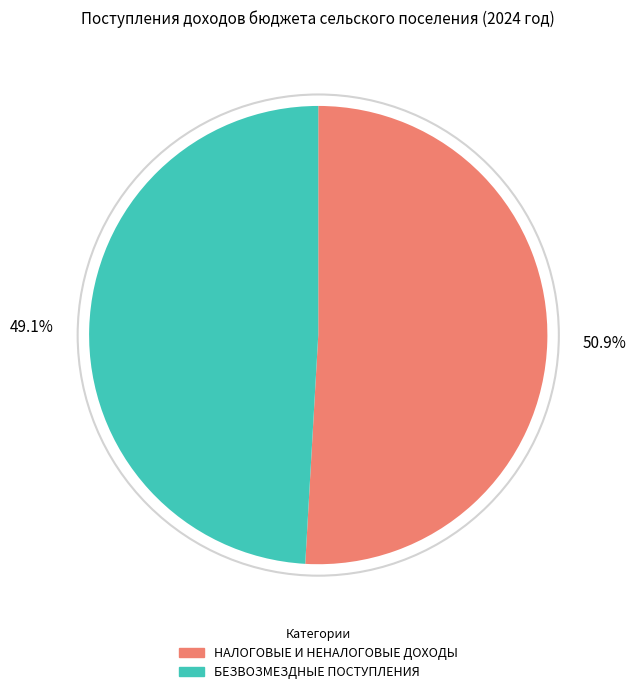

Rank the categories by value from highest to lowest.

НАЛОГОВЫЕ И НЕНАЛОГОВЫЕ ДОХОДЫ, БЕЗВОЗМЕЗДНЫЕ ПОСТУПЛЕНИЯ